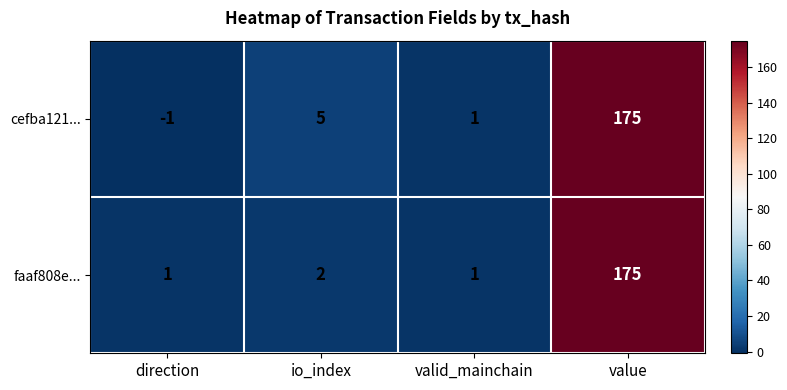

What is the difference between the maximum and minimum values in the faaf808e... series?

174